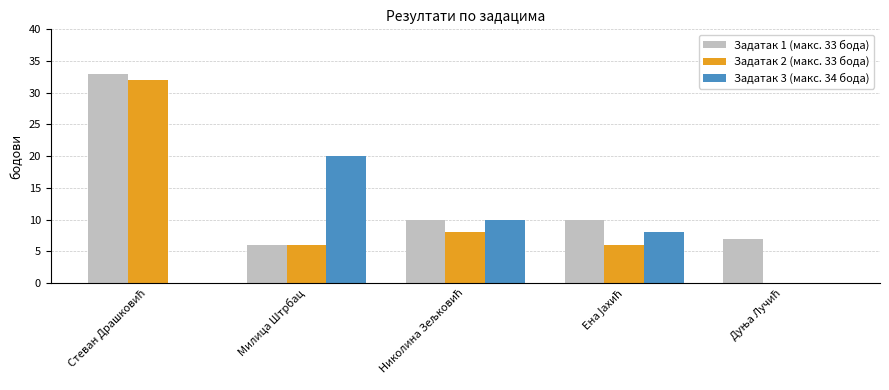

The value of Задатак 3 (макс. 34 бода) at Милица Штрбац is 20. True or false?

True